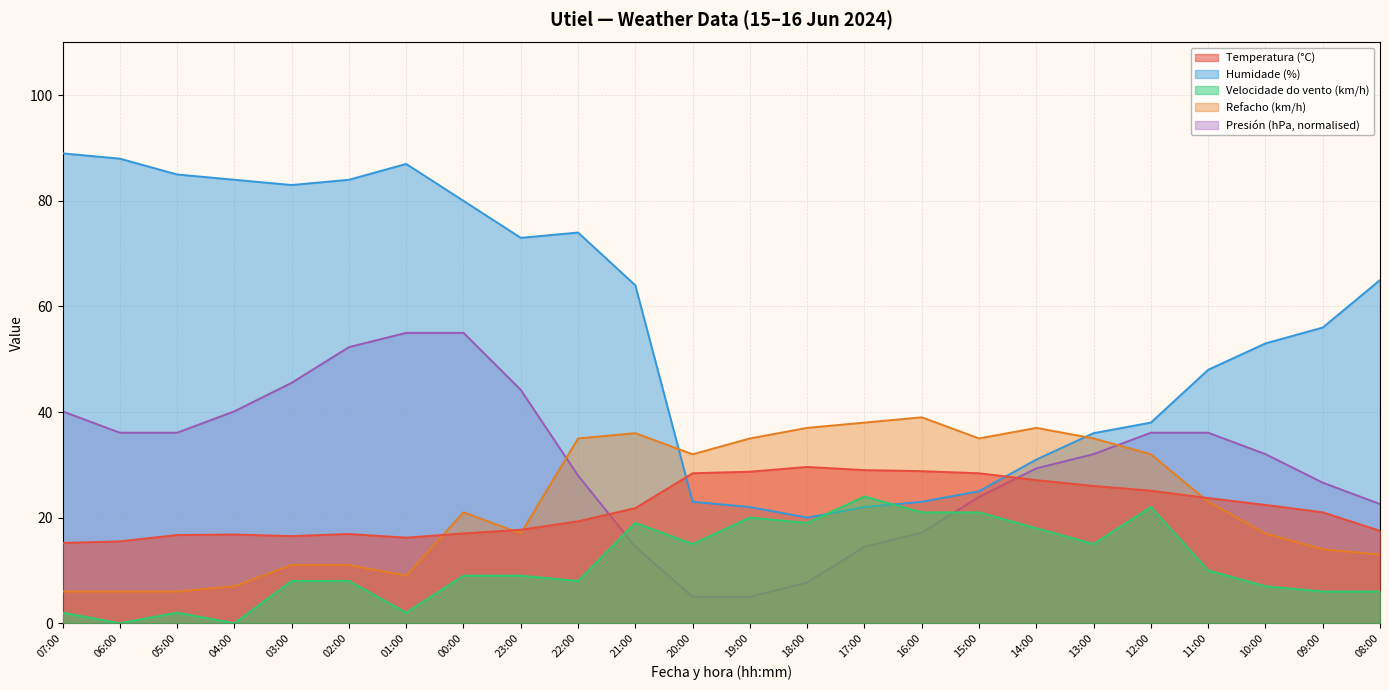

Which label corresponds to the smallest value in the chart?

06:00